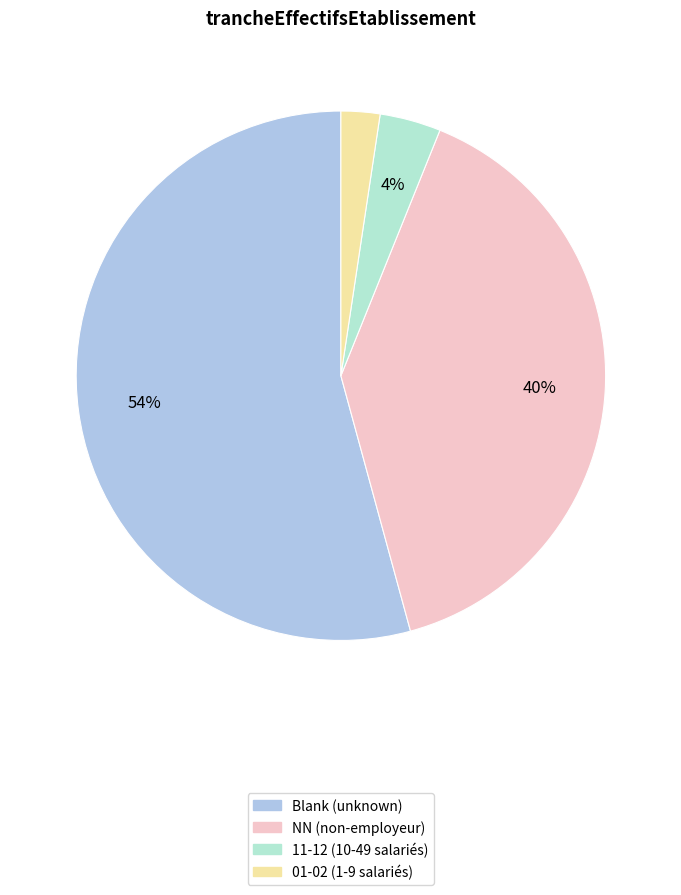

Is there any slice that represents more than half of the pie?

Yes